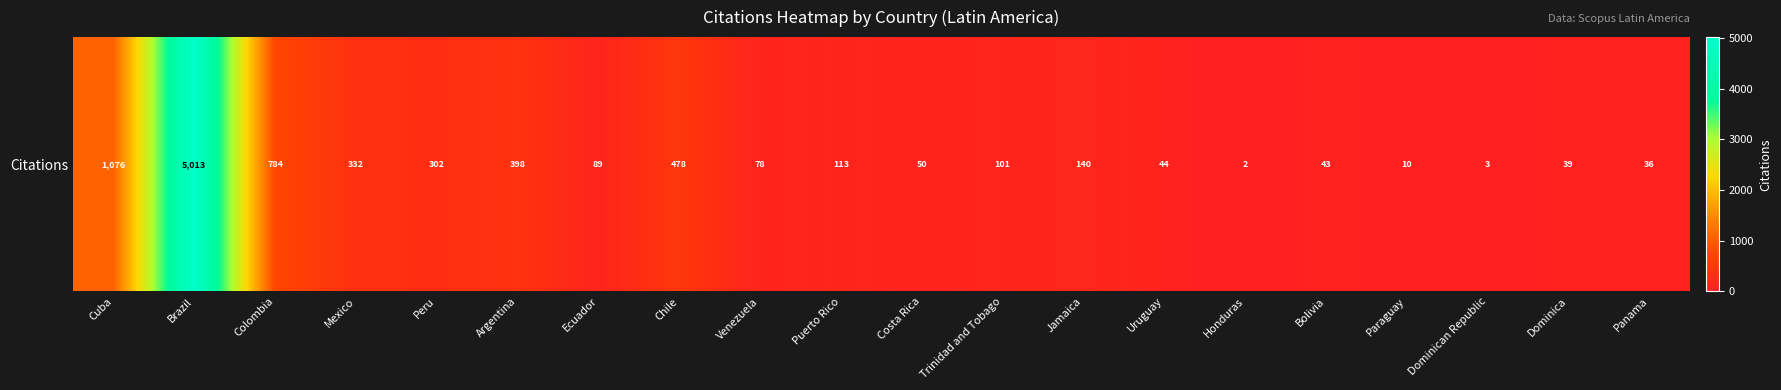

What is the minimum value shown in the chart?

2